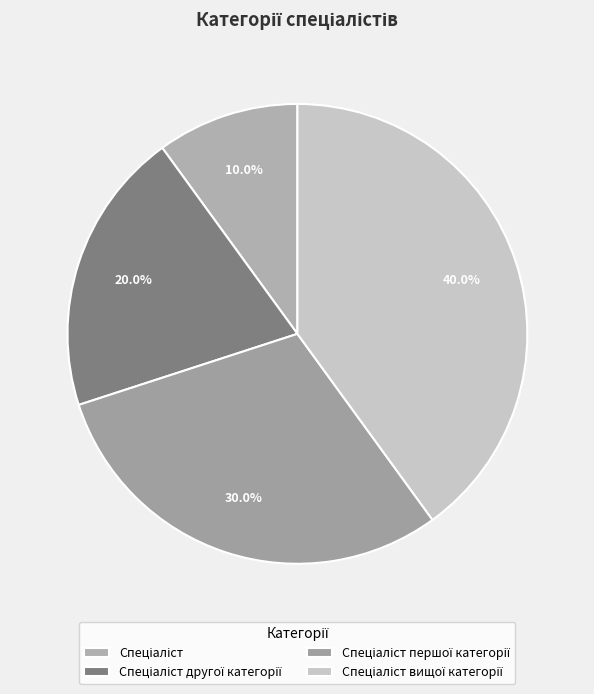

Rank the categories by value from lowest to highest.

Спеціаліст, Спеціаліст другої категорії, Спеціаліст першої категорії, Спеціаліст вищої категорії